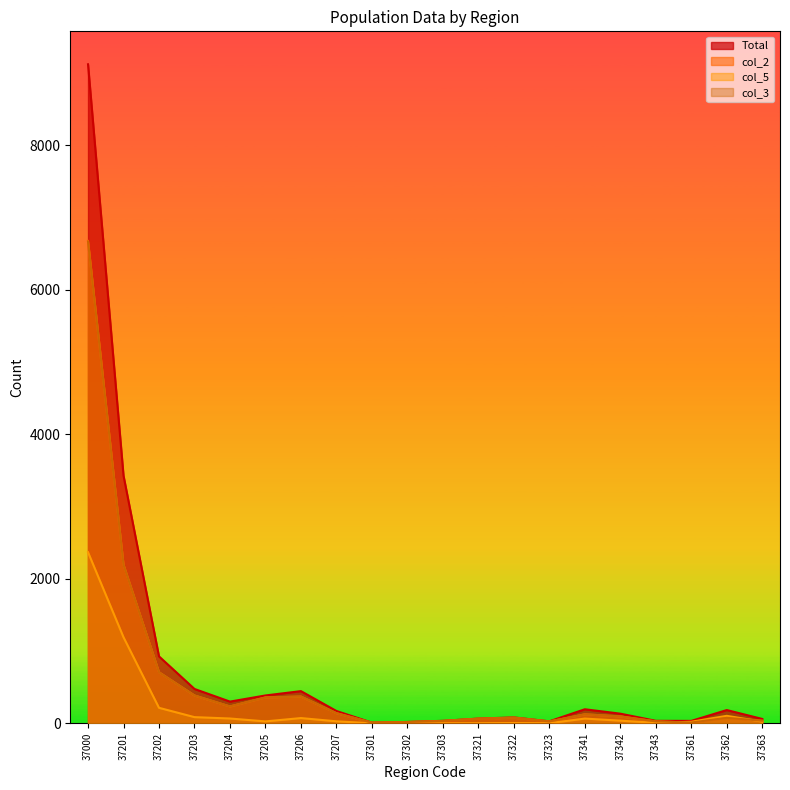

What is the sum of all col_5 values?

4329